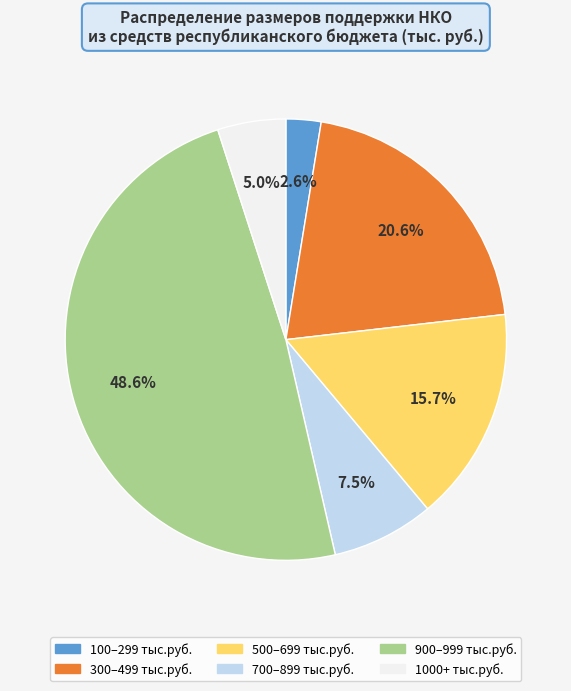

What percentage do 300–499 тыс.руб. and 1000+ тыс.руб. together represent?

25.6%